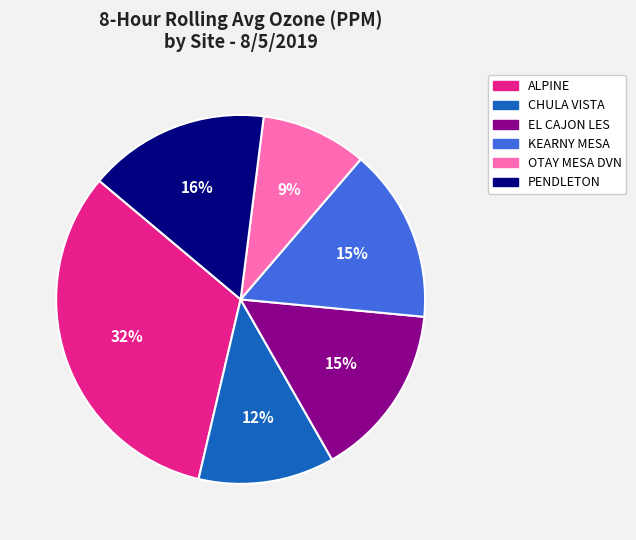

Which slice is the largest?

ALPINE